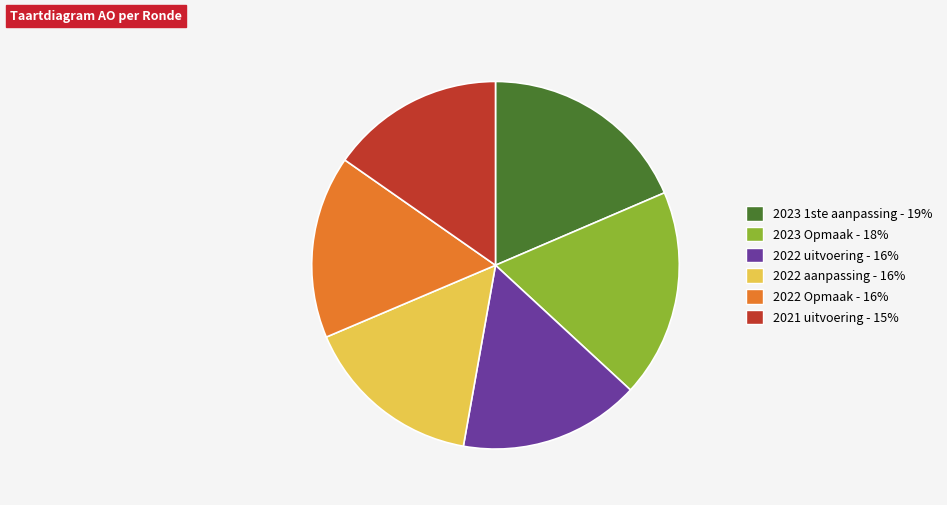

Is it true that 2023 1ste aanpassing is 30% of the pie?

False